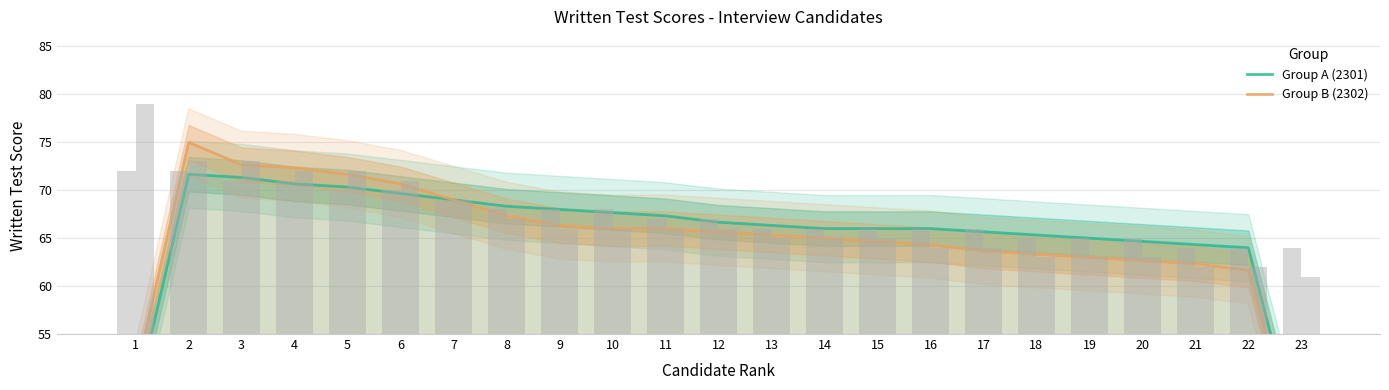

The value of Group B (2302) at 9 is 16.3. True or false?

False